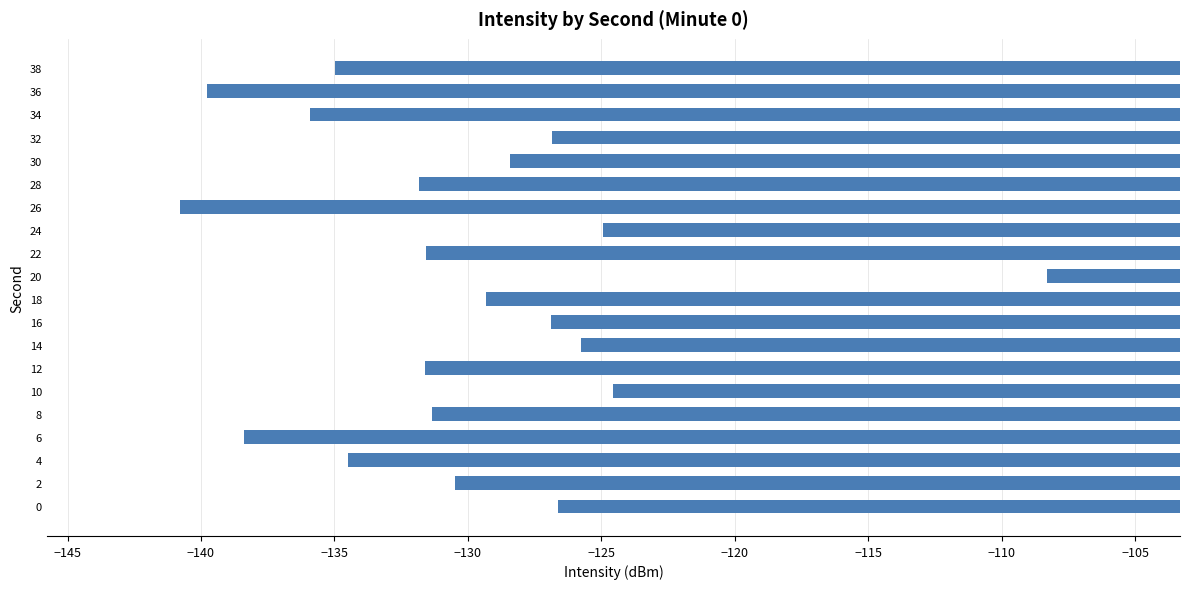

What is the sum of all values?

-2602.8